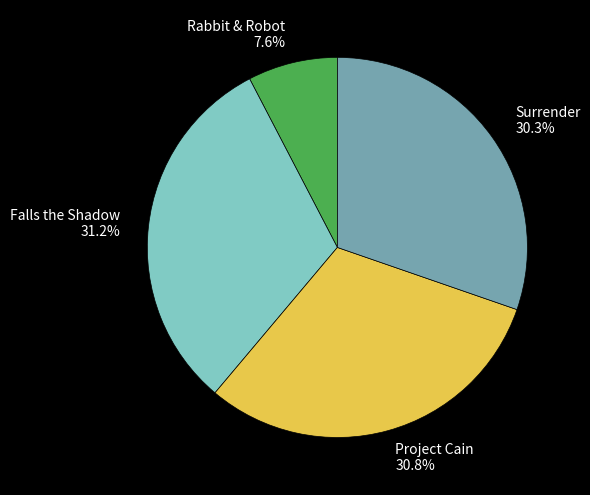

Which category has the smallest portion of the pie?

Rabbit & Robot